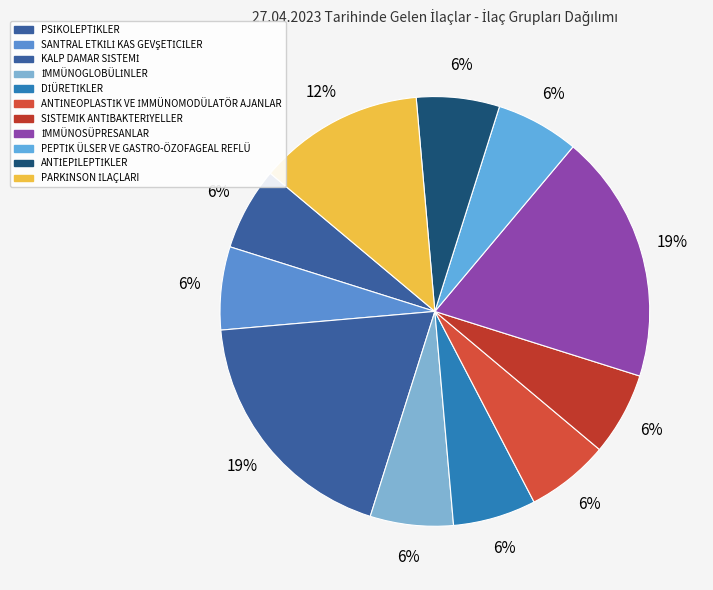

What is the smallest slice in the pie chart?

PSİKOLEPTİKLER